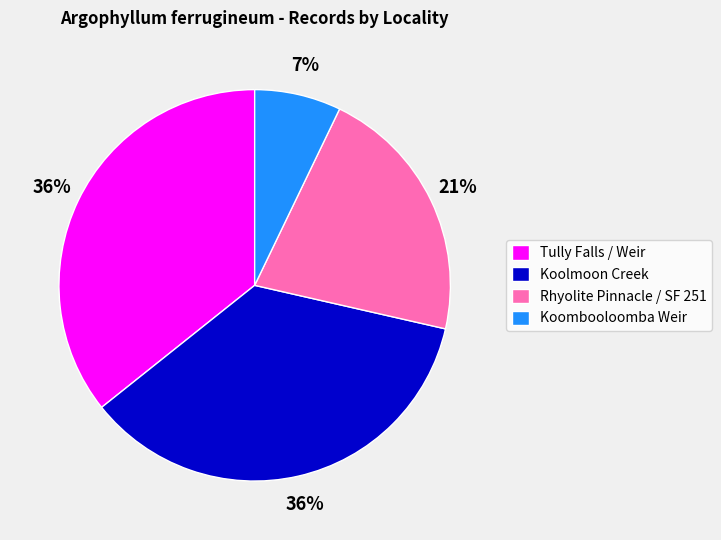

To the nearest percent, what portion does Rhyolite Pinnacle / SF 251 represent?

21%